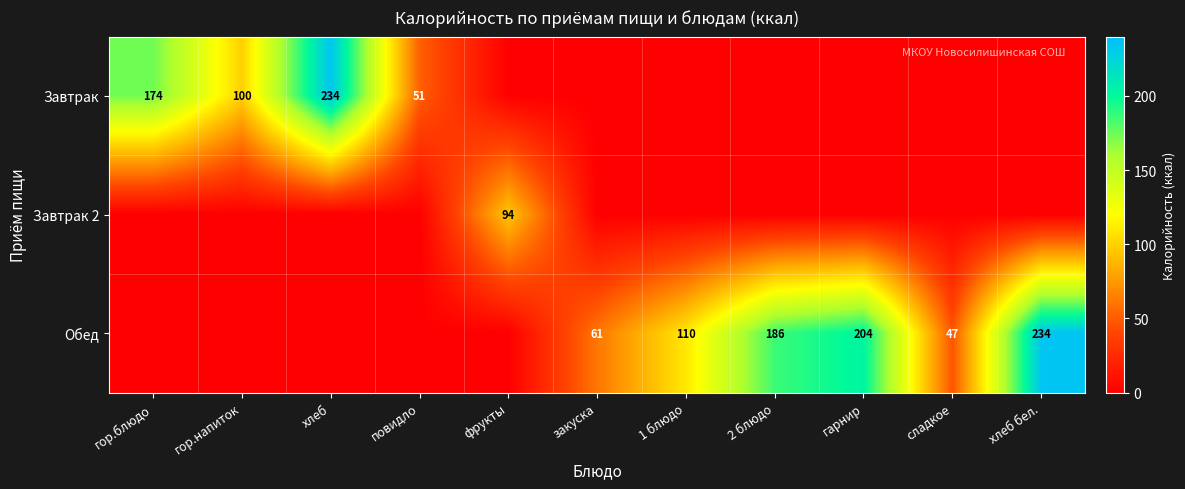

The Завтрак series shows 116 at хлеб. True or false?

False